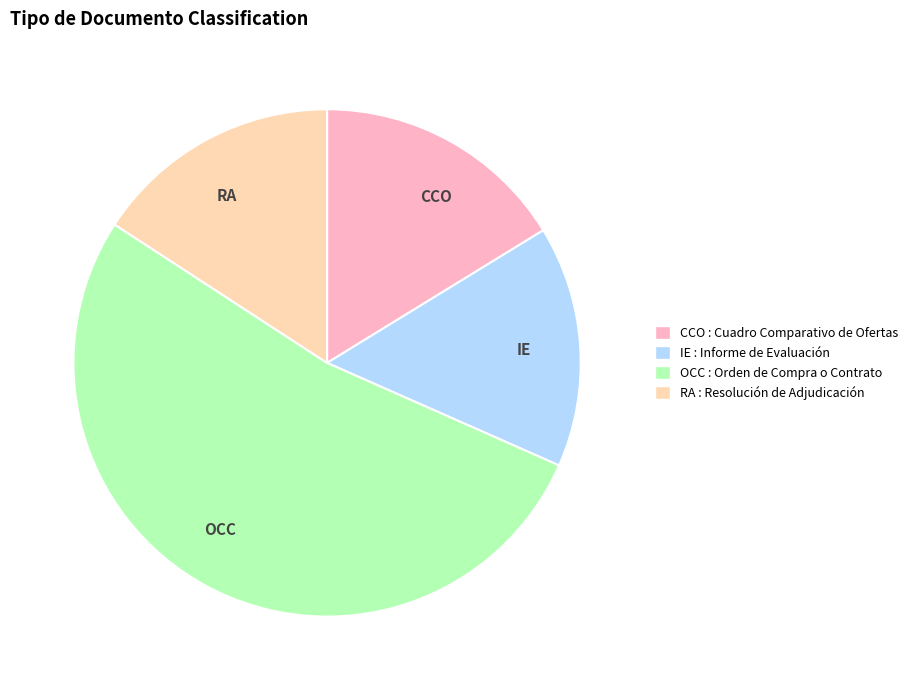

Is the sum of CCO and RA greater than half?

No